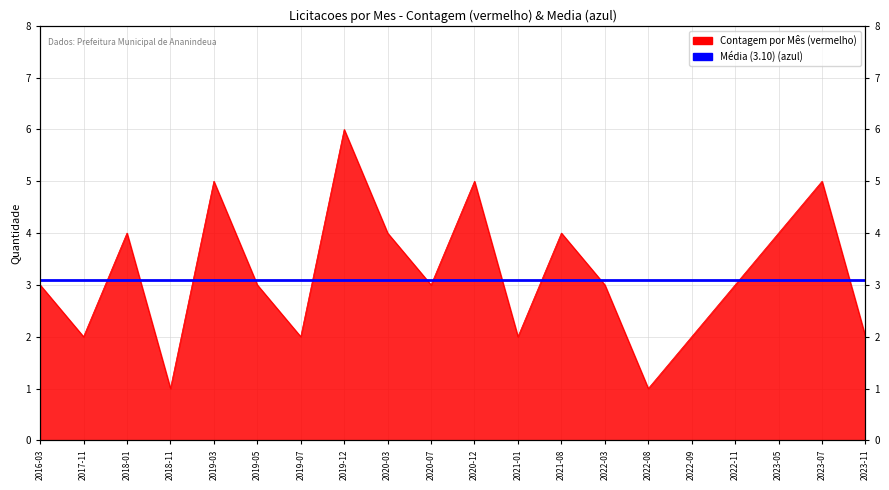

Reading right to left, list all the values displayed in this chart.

2	5	4	3	2	1	3	4	2	5	3	4	6	2	3	5	1	4	2	3